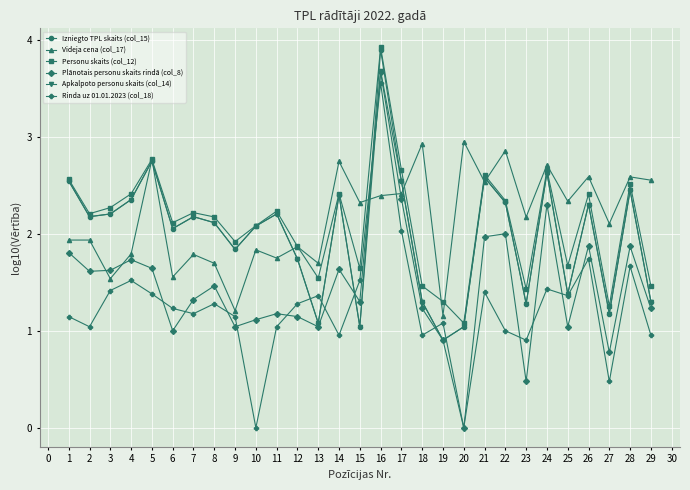

The value of Rinda uz 01.01.2023 (col_18) at 25 is 2.2. True or false?

False